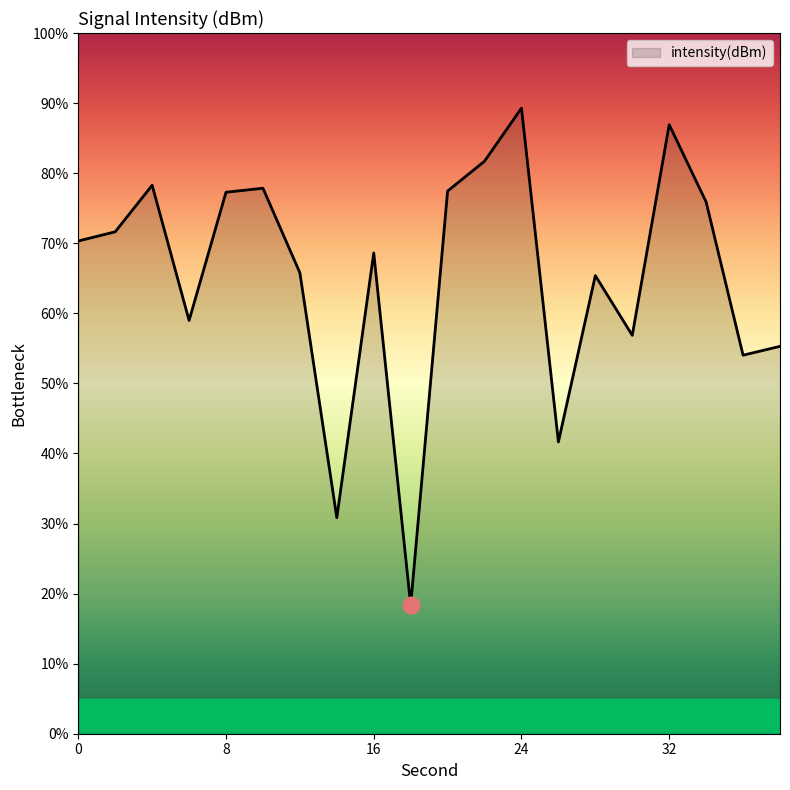

What is the difference between the maximum and minimum values?

70.9